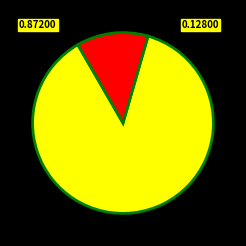

Does any single category account for the majority?

Yes